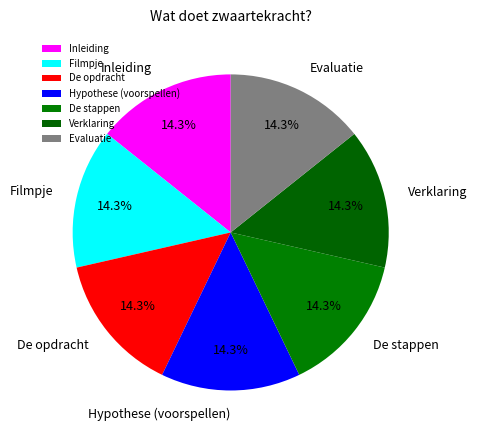

Approximately how many times larger is the value at Verklaring compared to De stappen?

1.0